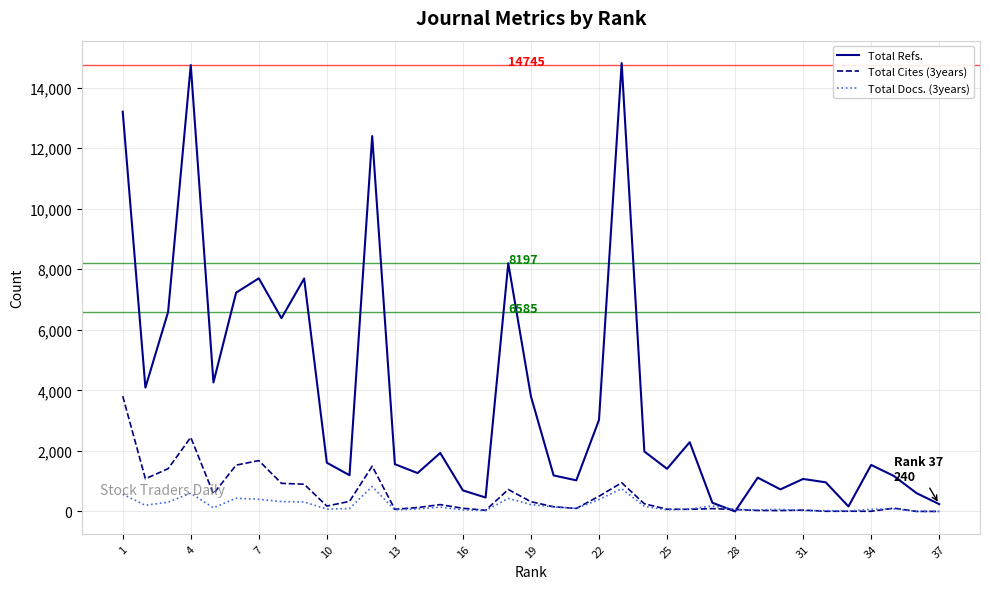

What is the greatest value displayed?

14810